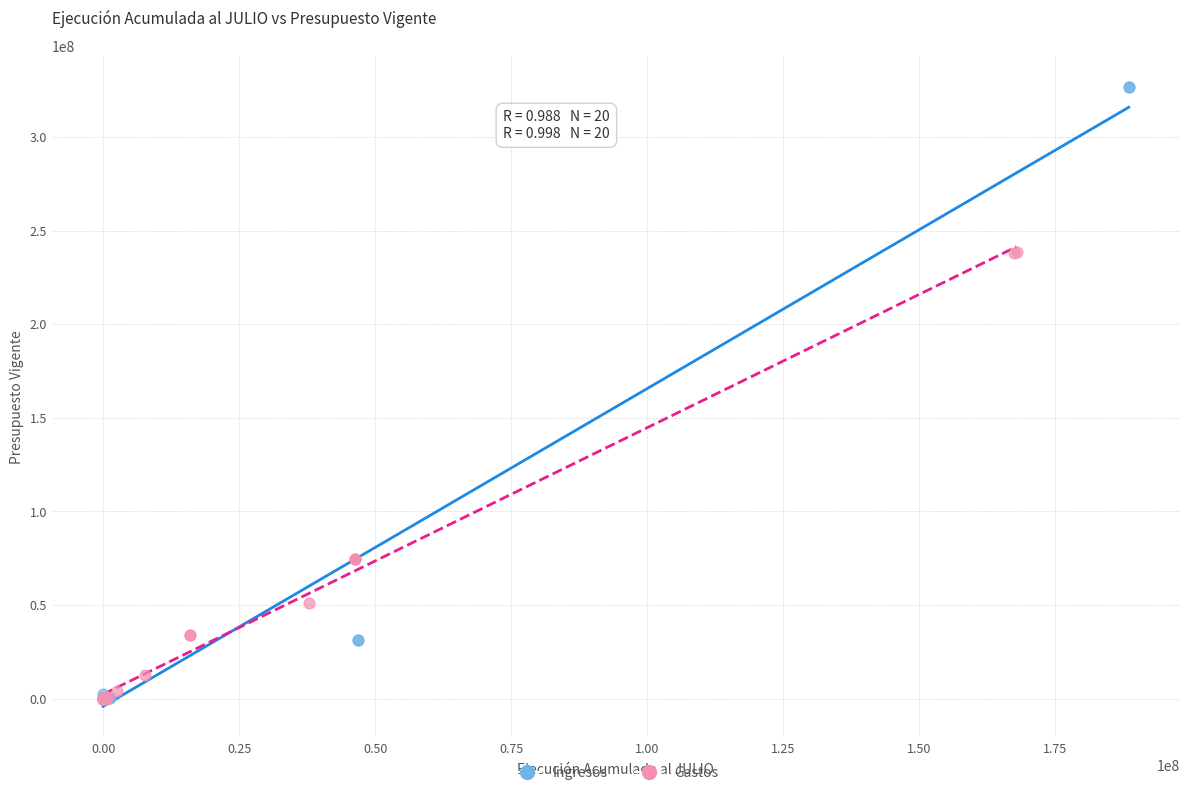

Which series reaches the maximum Y coordinate?

Ingresos